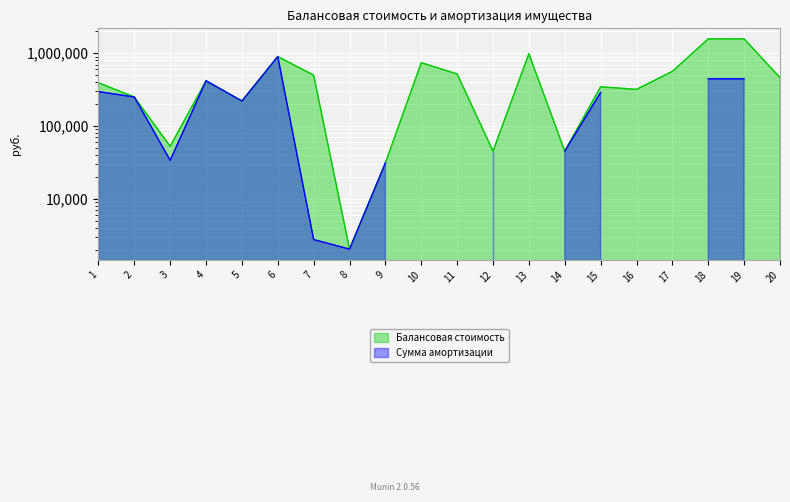

What is the value of the 20th point from the left?

462852.1